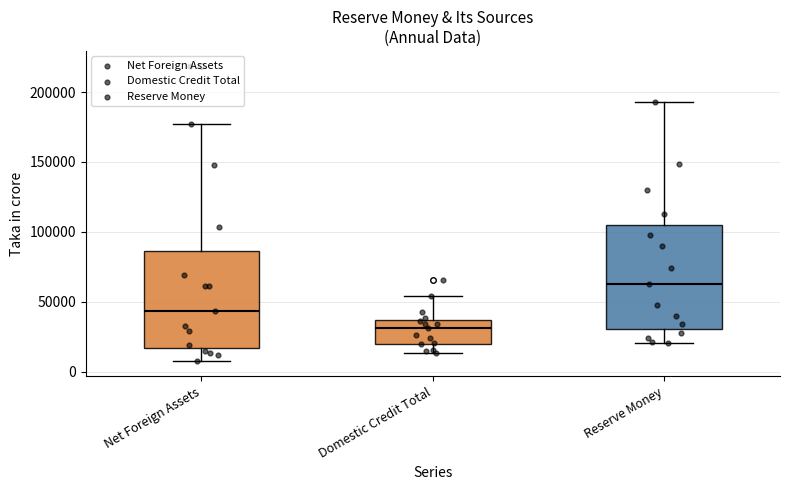

Which box has the lowest median line?

Domestic Credit Total